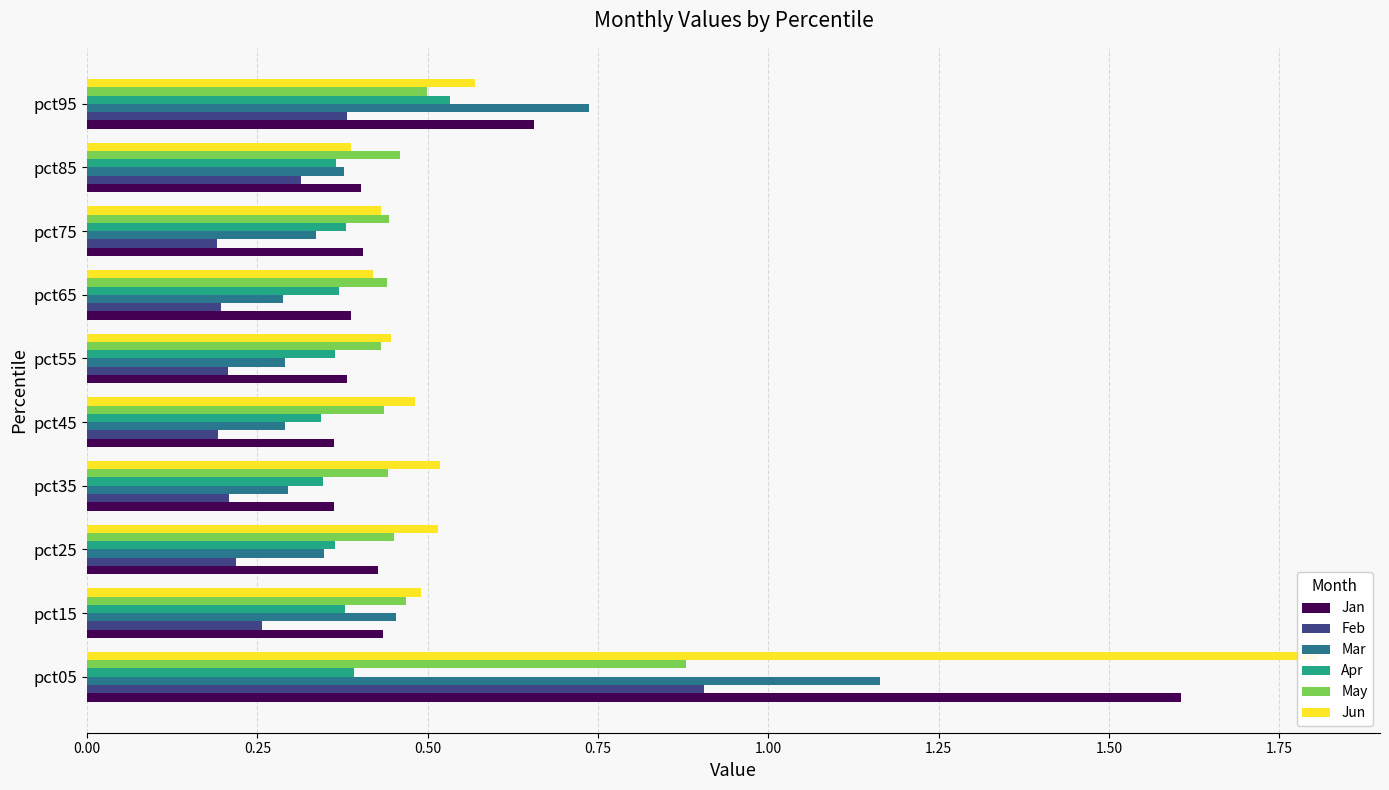

What are all the series names shown in the legend?

Jan, Feb, Mar, Apr, May, Jun